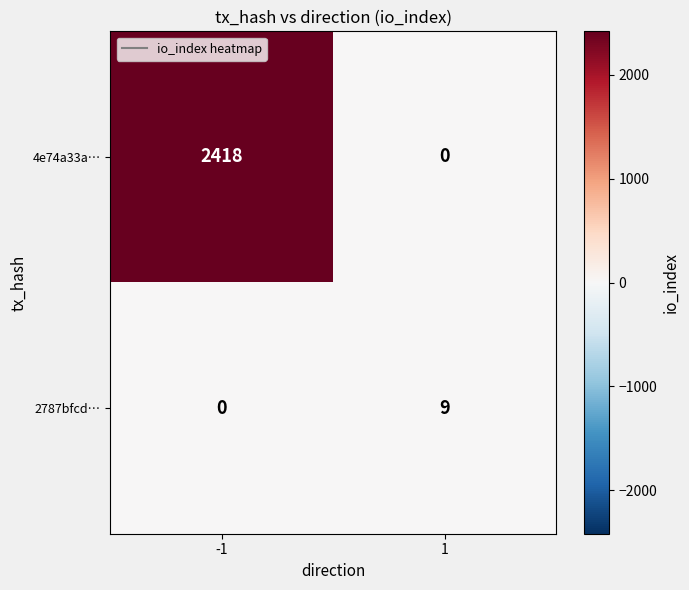

Reading right to left, extract all data points from this chart.

4e74a33a…: 0	2418
2787bfcd…: 9	0